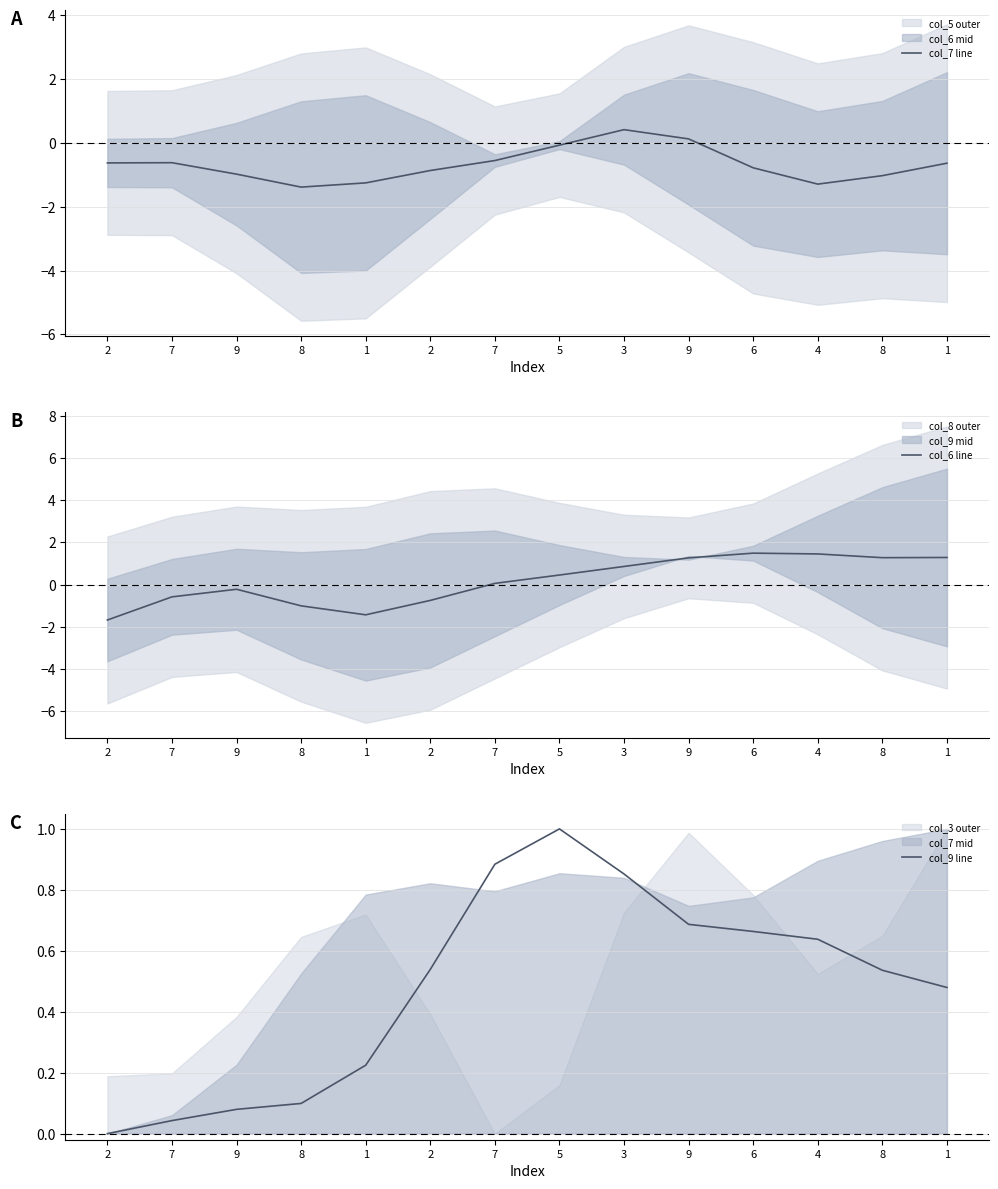

Reading right to left, what are all the values shown in this chart?

col_7 line: 1=-0.6	8=-1.0	4=-1.3	6=-0.8	9=0.1	3=0.4	5=-0.1	7=-0.5	2=-0.9	1=-1.3	8=-1.4	9=-1.0	7=-0.6	2=-0.6
col_6 line: 1=1.3	8=1.3	4=1.5	6=1.5	9=1.3	3=0.9	5=0.5	7=0.1	2=-0.7	1=-1.4	8=-1.0	9=-0.2	7=-0.6	2=-1.7
col_9 line: 1=0.5	8=0.5	4=0.6	6=0.7	9=0.7	3=0.9	5=1.0	7=0.9	2=0.5	1=0.2	8=0.1	9=0.1	7=0.0	2=0.0